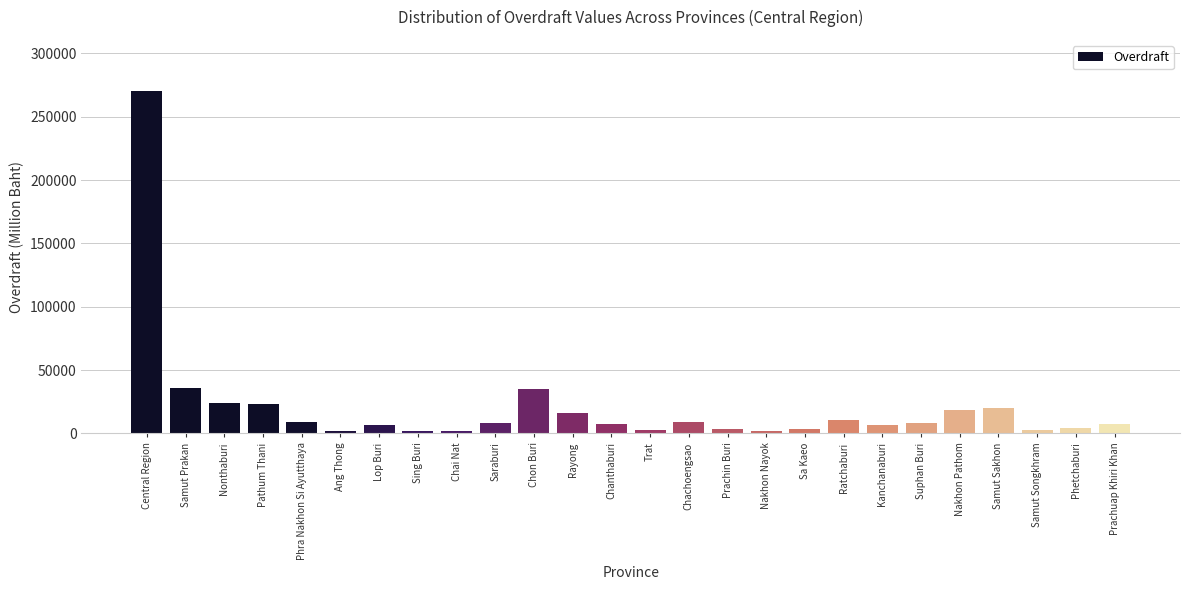

Which label corresponds to the largest value in the chart?

Central Region